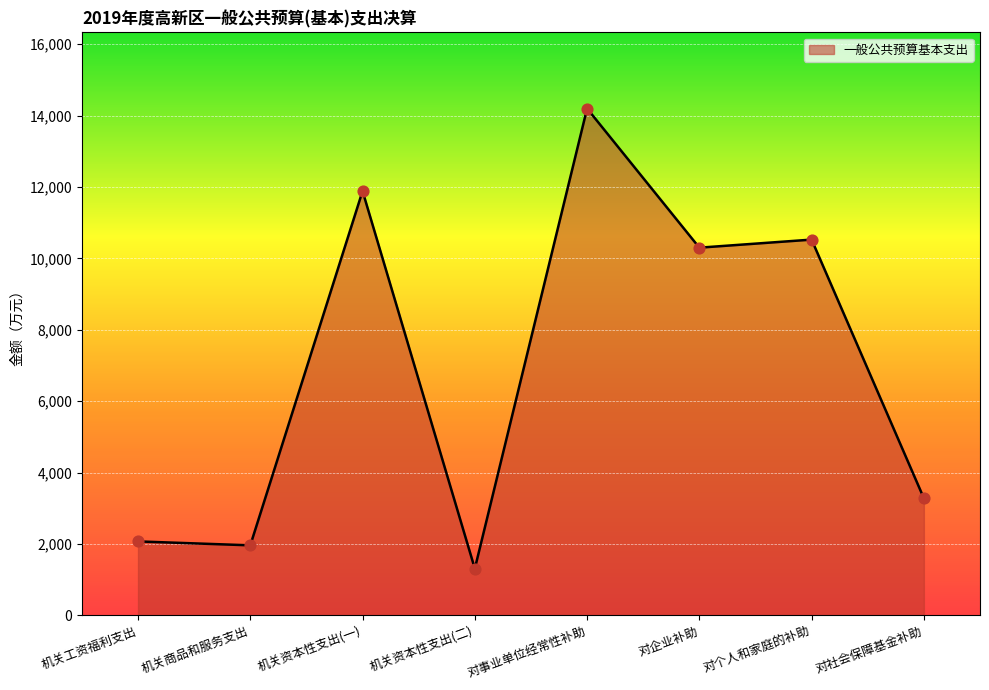

What is the change in value from 机关资本性支出(二) to 对事业单位经常性补助?

+12888